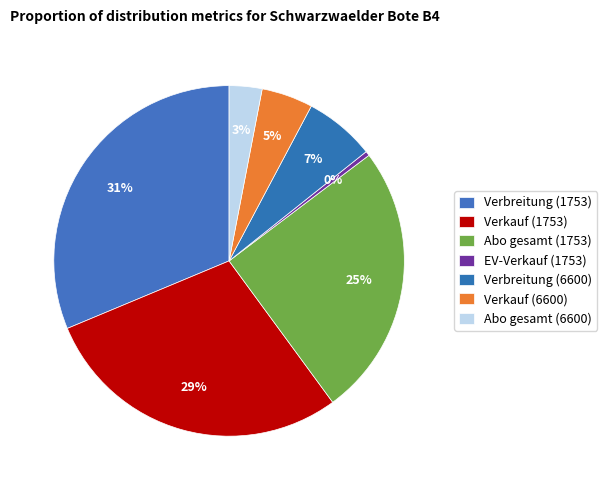

What portion of the pie excludes Abo gesamt (6600)?

97.0%